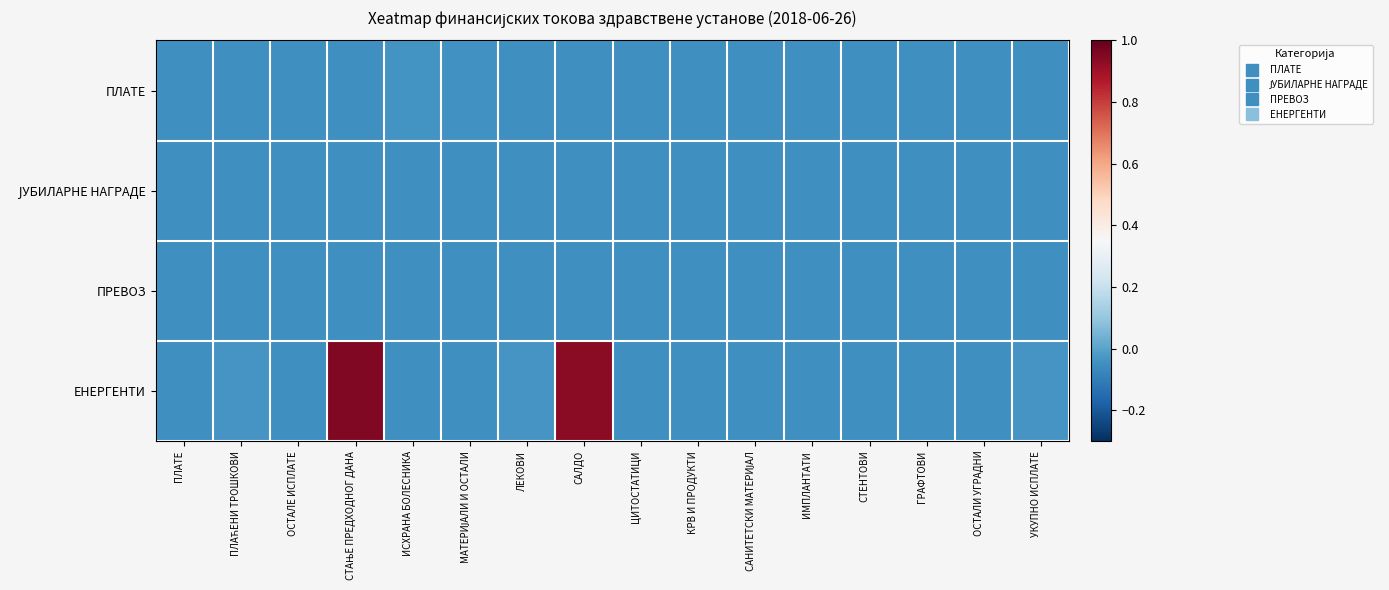

Which series has the widest spread of values?

ЕНЕРГЕНТИ